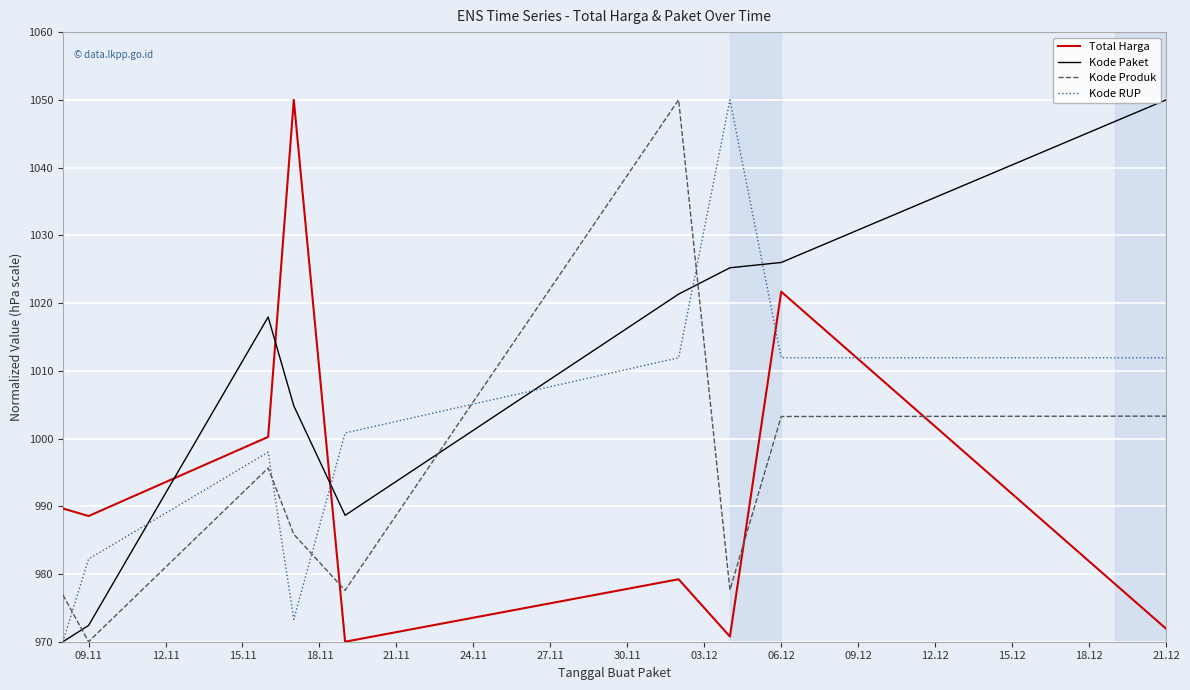

How many intersections are there between Total Harga and Kode Paket?

3